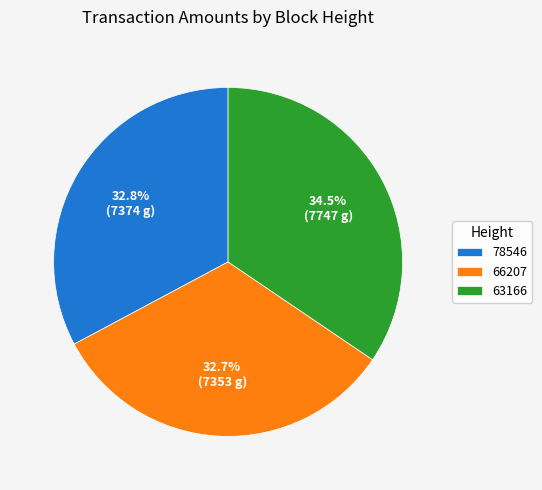

How many slices are in this pie chart?

3